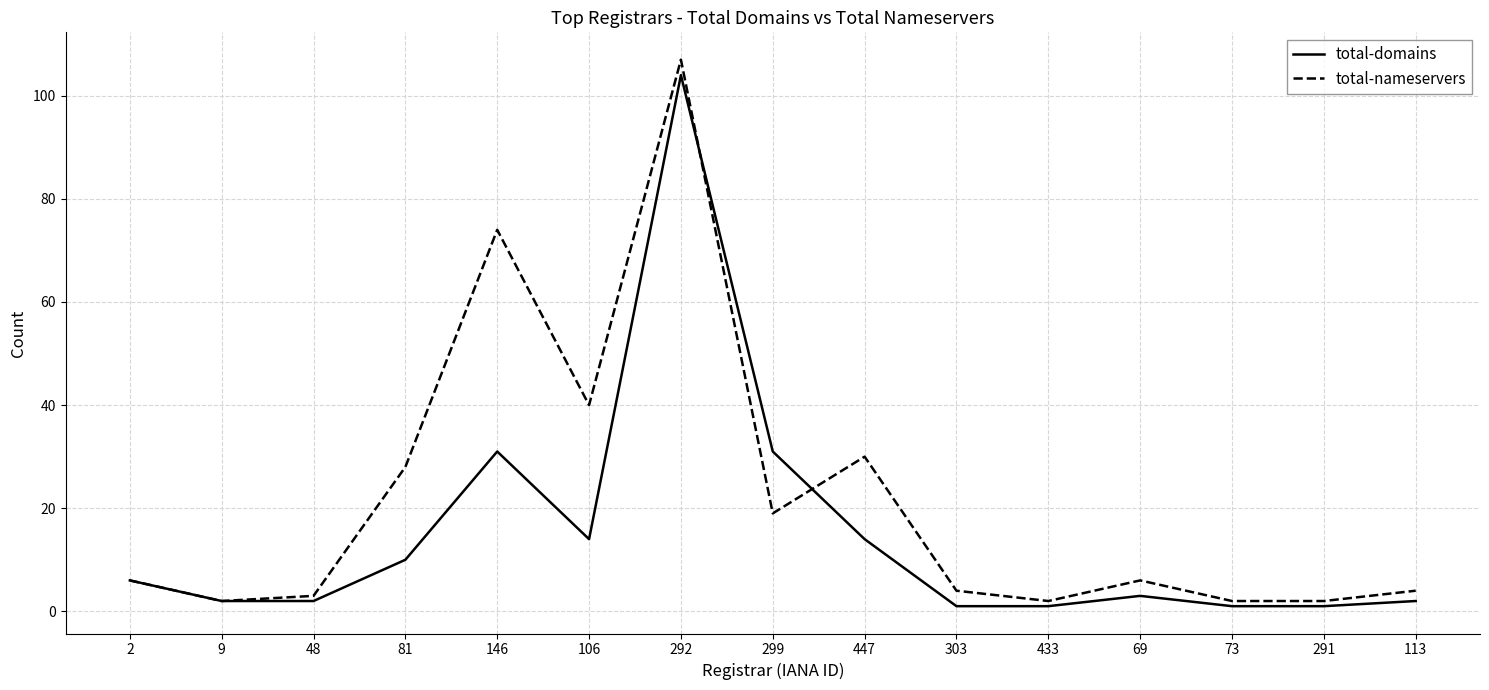

Which series has the largest range (max minus min)?

total-nameservers